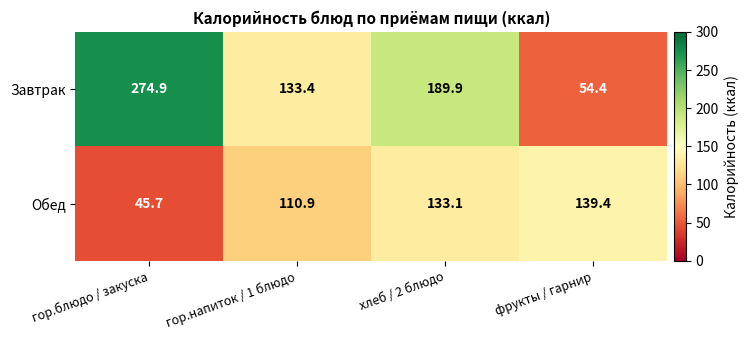

At which label does Обед reach its peak?

фрукты / гарнир